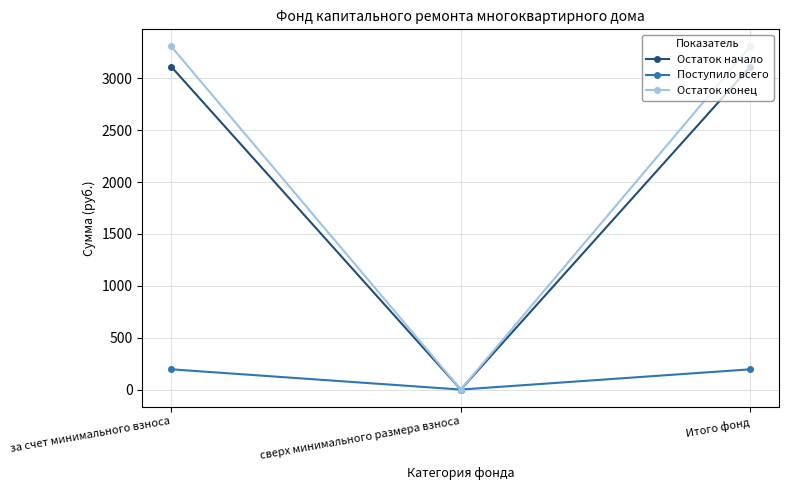

Which series has the widest spread of values?

Остаток конец